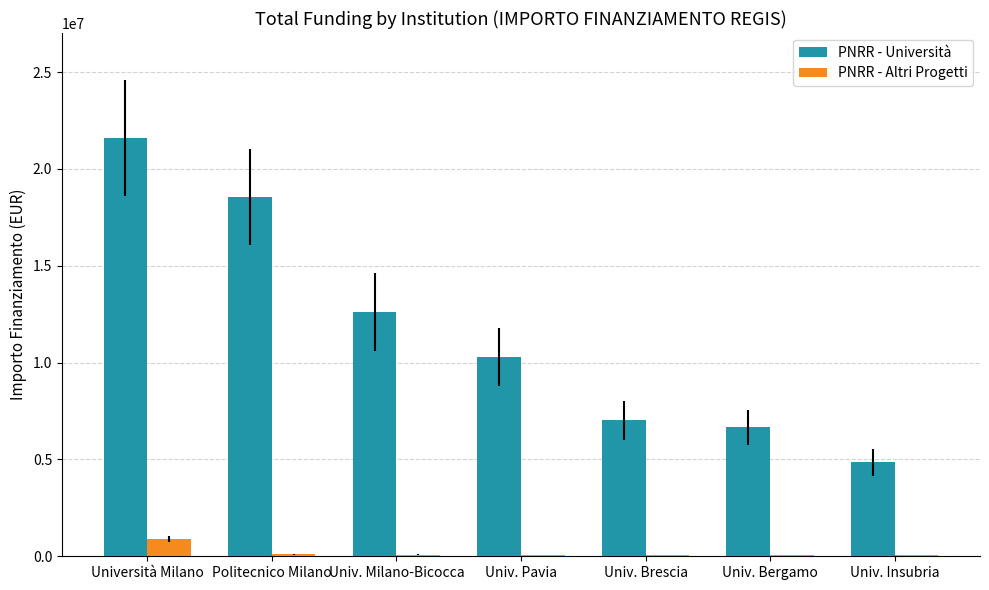

Which series has the largest total across all categories?

PNRR - Università